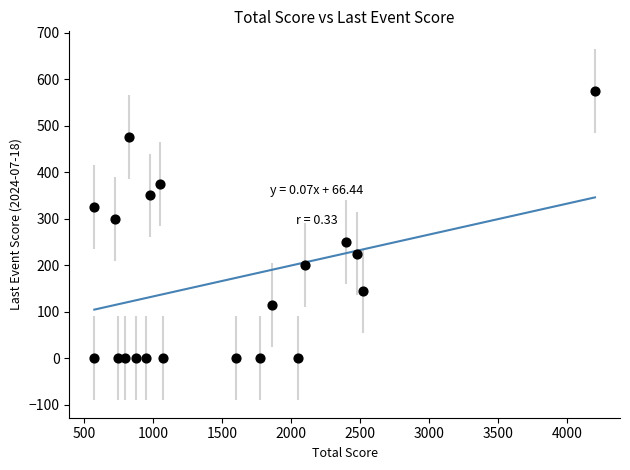

What Y value in the scatter plot is closest to 287?

300